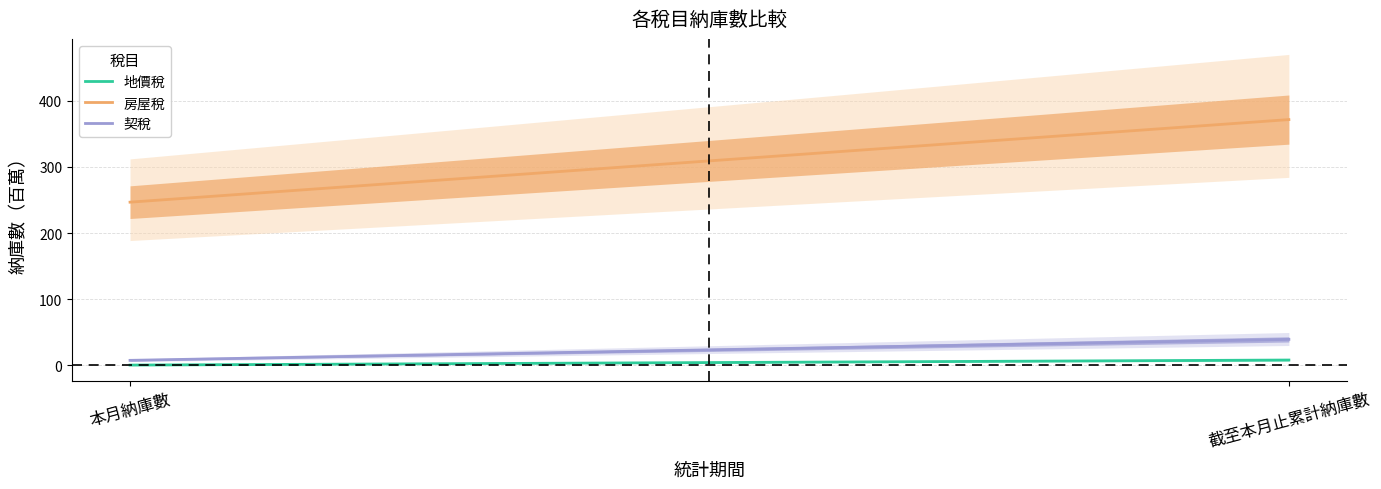

Reading left to right, what are all the values shown in this chart?

地價稅: 0.6	8.2
房屋稅: 246.7	371.4
契稅: 7.7	39.4